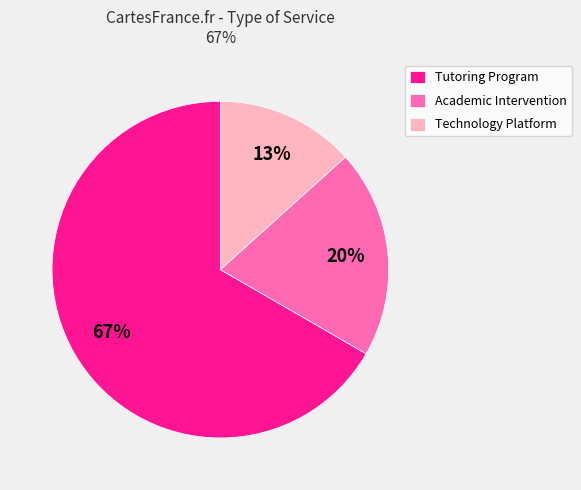

Combined, do Tutoring Program and Academic Intervention account for over 50%?

Yes